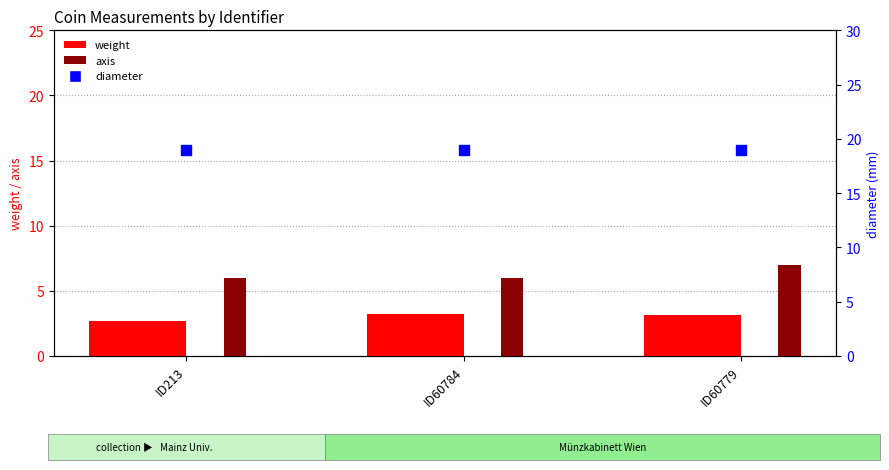

Which series has the largest total across all categories?

diameter